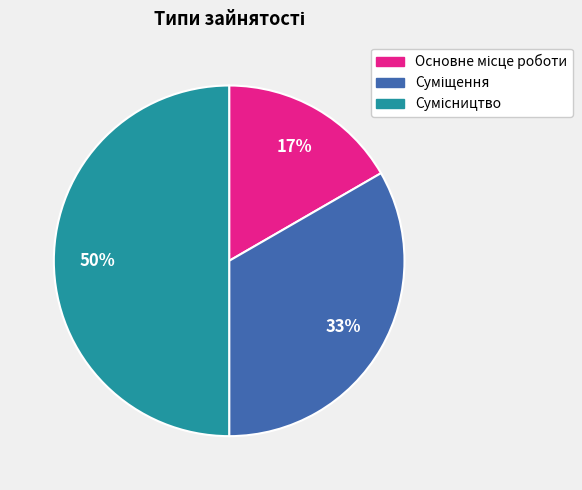

To the nearest percent, what is the difference between the largest and smallest slice percentages?

33%